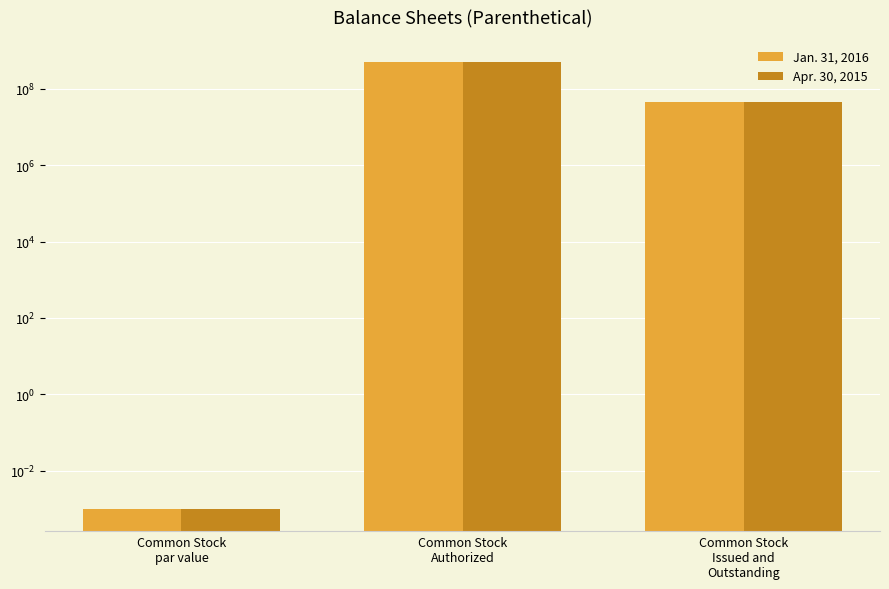

Reading right to left, what are all the values shown in this chart?

Jan. 31, 2016: 44000000.0	500000000.0	0.0
Apr. 30, 2015: 44000000.0	500000000.0	0.0